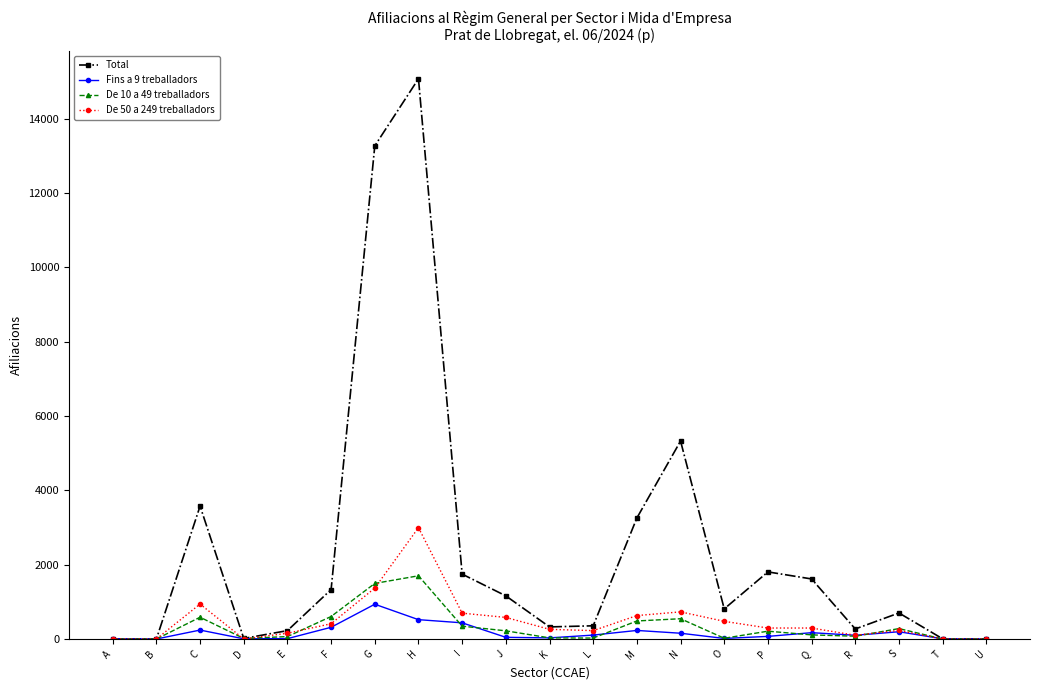

Count the number of data series in this chart.

4